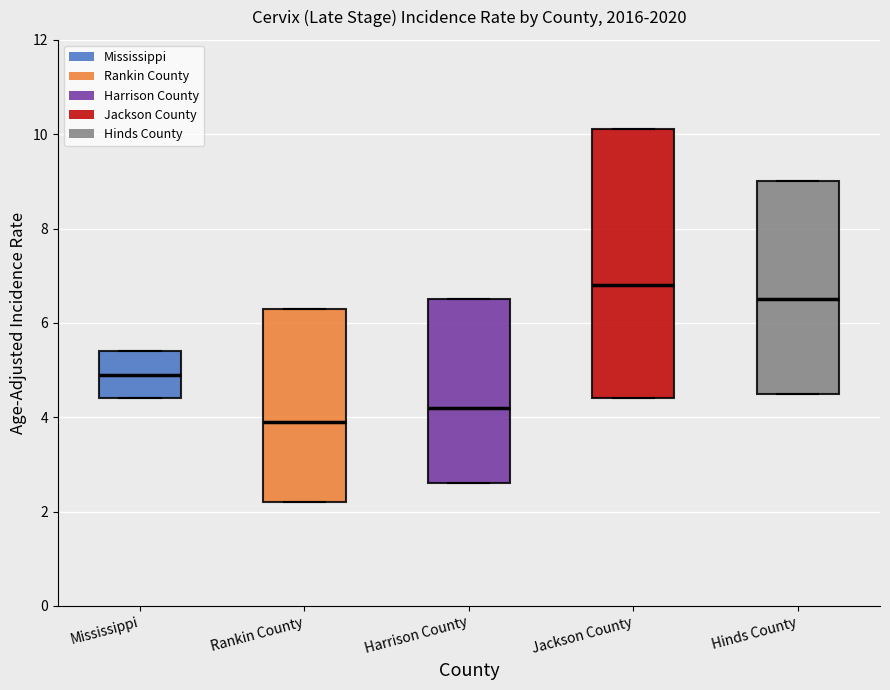

Reading left to right, transcribe this box plot: for each box, give where its median line is, the range the box spans, and where its two whiskers end, as read against the y-axis. The values are not printed on the chart, so give them approximately, as read against the axis.

Mississippi: median 5.0, box 4.4 to 5.4, whiskers 4.4 to 5.4
Rankin County: median 4.0, box 2.2 to 6.4, whiskers 2.2 to 6.4
Harrison County: median 4.2, box 2.6 to 6.6, whiskers 2.6 to 6.6
Jackson County: median 6.8, box 4.4 to 10.2, whiskers 4.4 to 10.2
Hinds County: median 6.6, box 4.6 to 9.0, whiskers 4.6 to 9.0